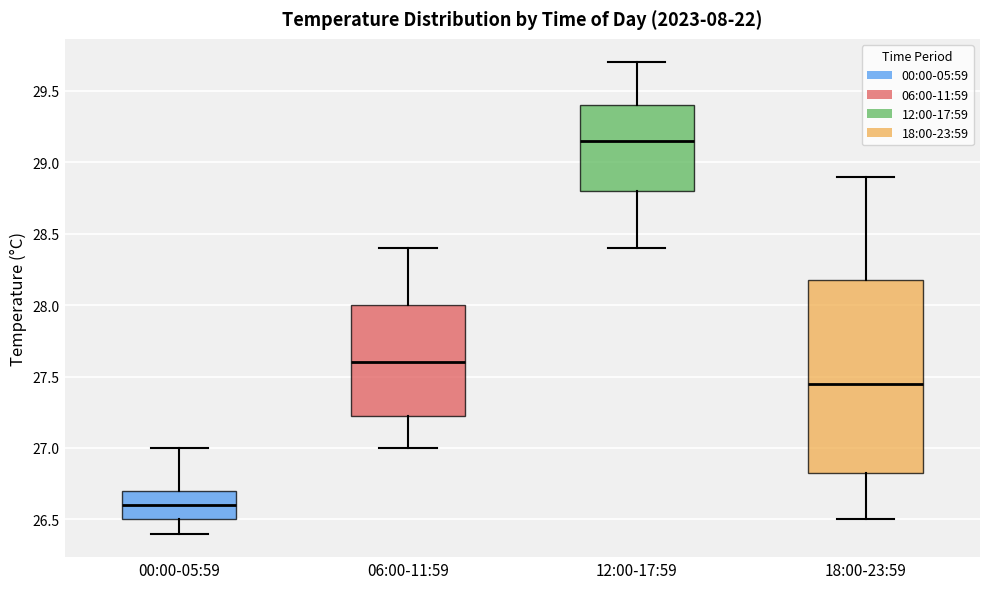

Comparing the boxes themselves (not the whiskers), which one is the tallest?

18:00-23:59